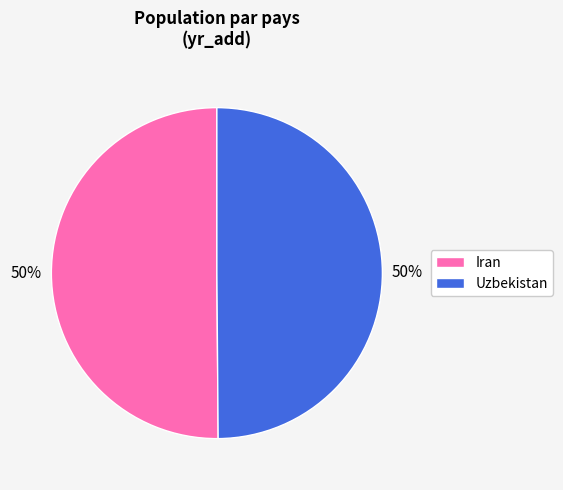

Approximately how many times larger is the value at Iran compared to Uzbekistan?

1.0